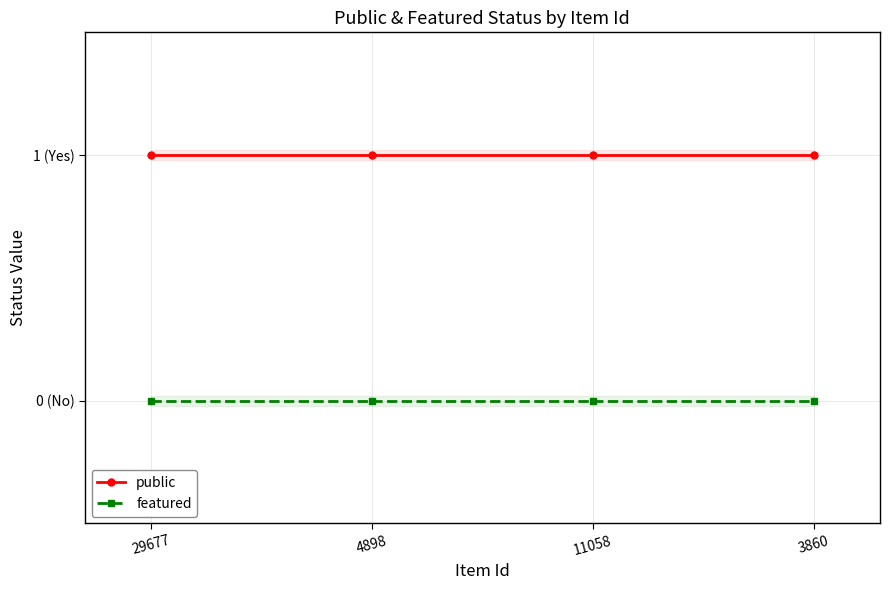

What position from the right is 29677?

4